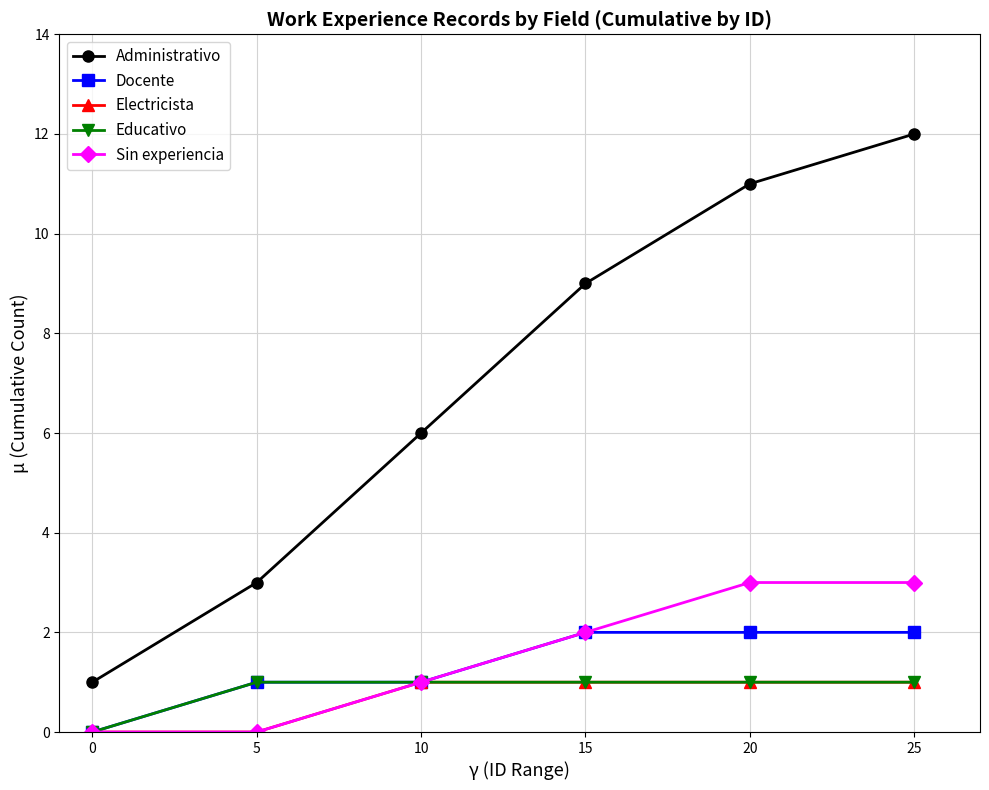

Is it true that Sin experiencia equals 3 at 15?

False